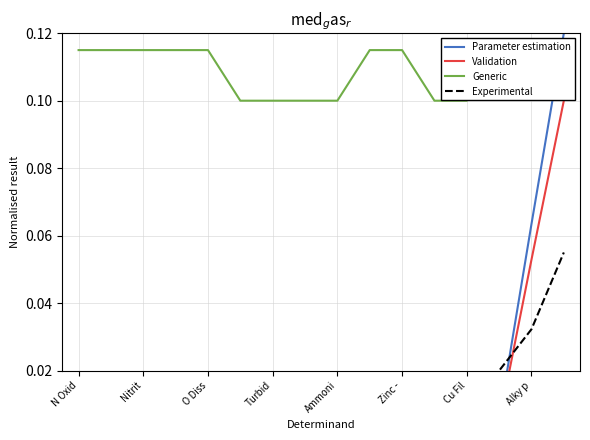

What is the sum of all Experimental values?

0.2